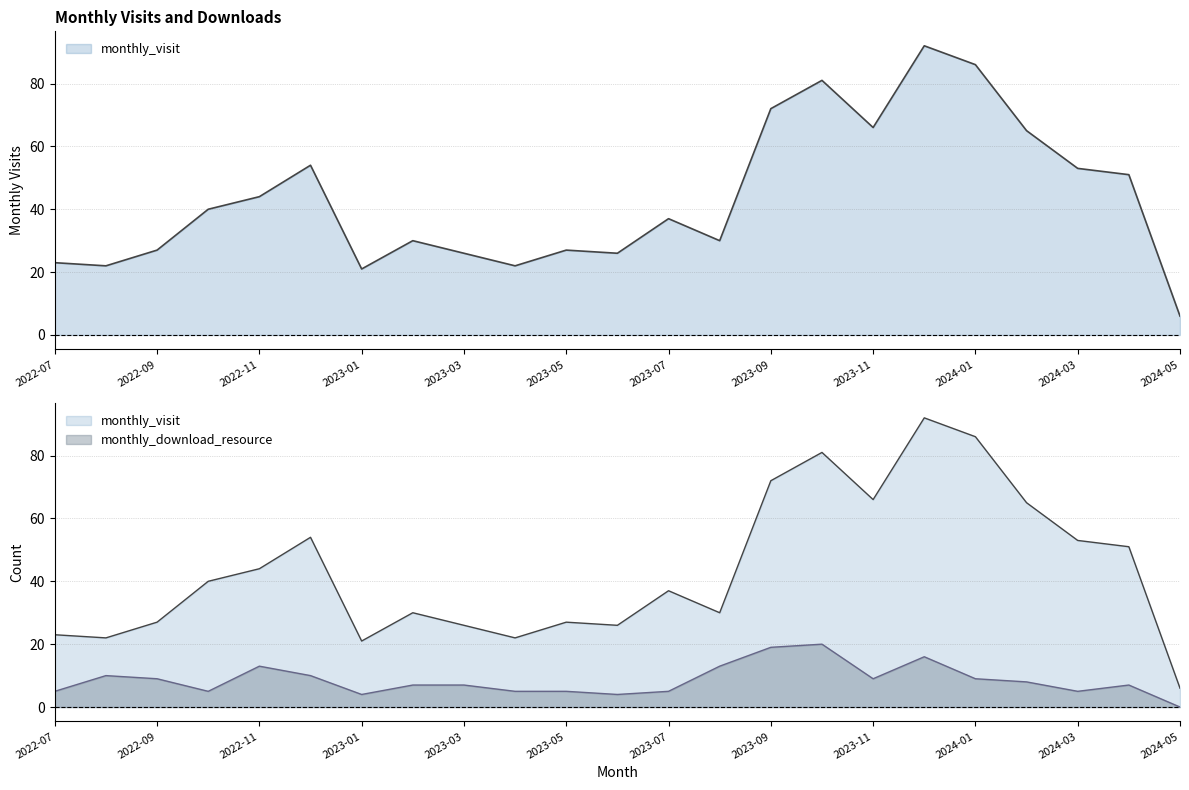

Rank the series at 2022-12 from highest to lowest value.

monthly_visit, monthly_download_resource